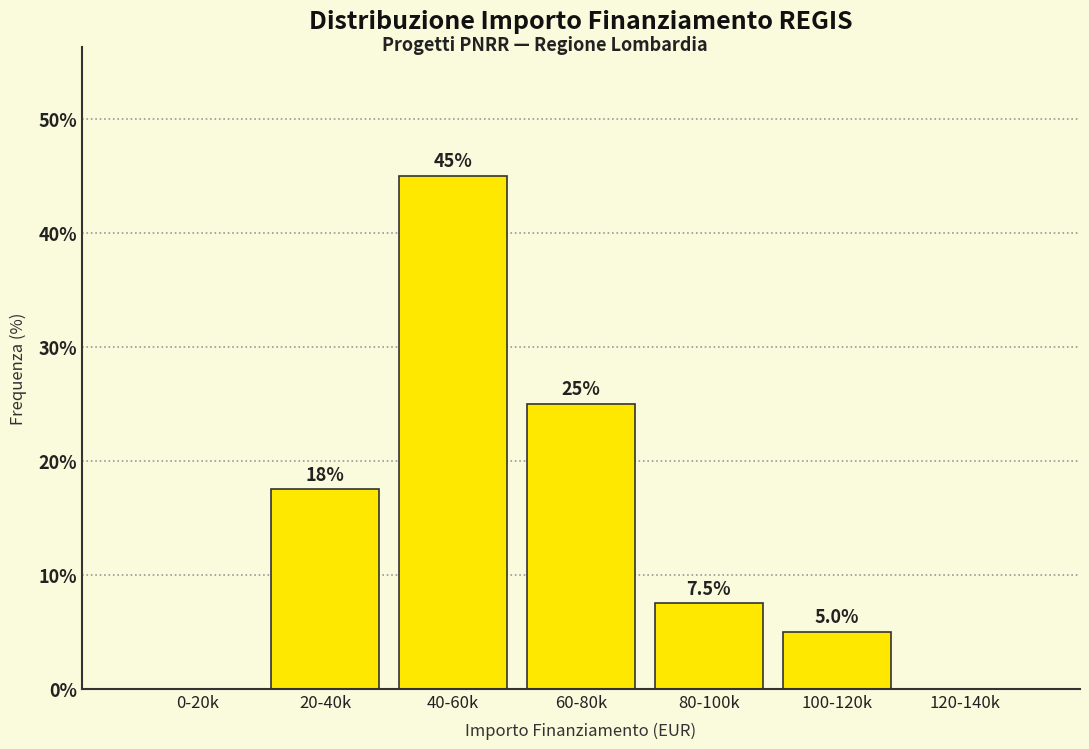

Reading left to right, transcribe all the data shown in this chart.

0-20k=0.0	20-40k=17.5	40-60k=45.0	60-80k=25.0	80-100k=7.5	100-120k=5.0	120-140k=0.0